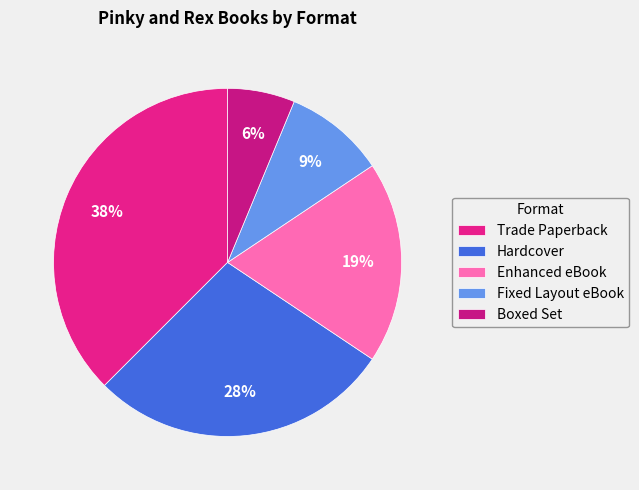

To the nearest percent, what portion does Trade Paperback represent?

38%